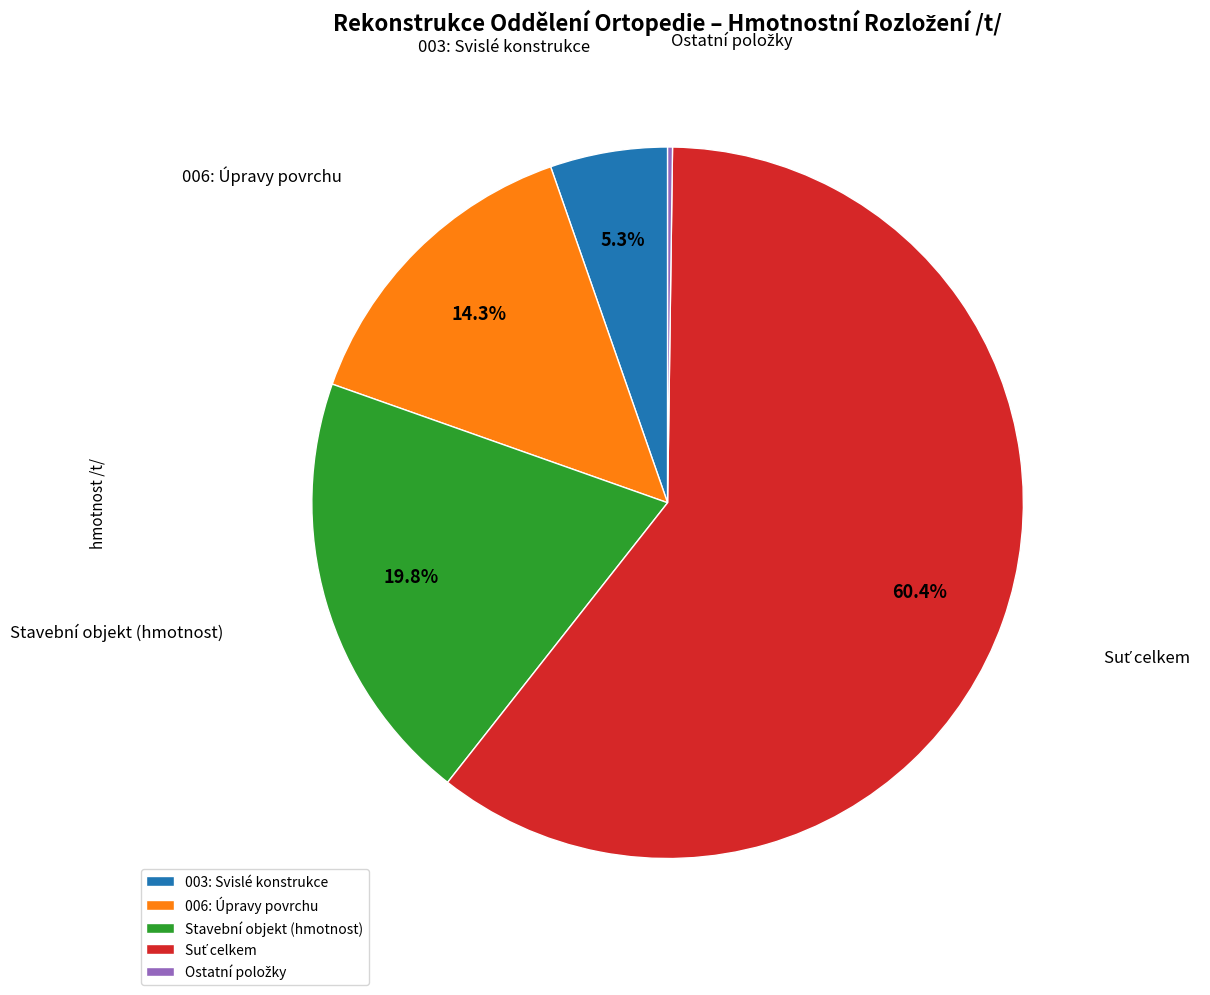

Does 006: Úpravy povrchu account for over 50% of the chart?

No